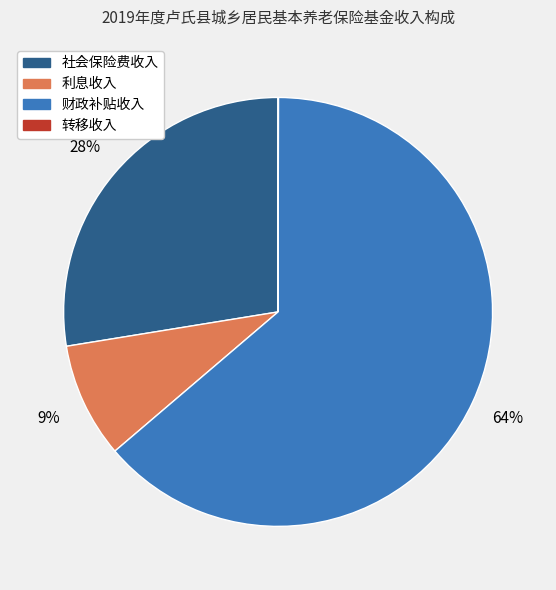

Between 利息收入 and 社会保险费收入, which is larger?

社会保险费收入